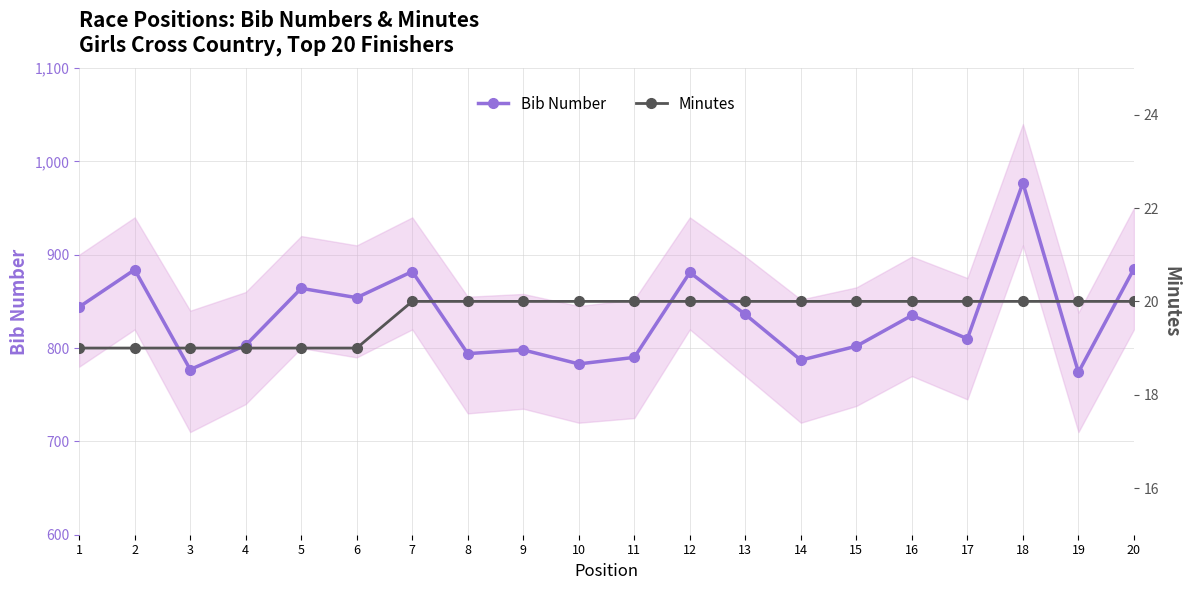

What is the sum of all Minutes values?

394